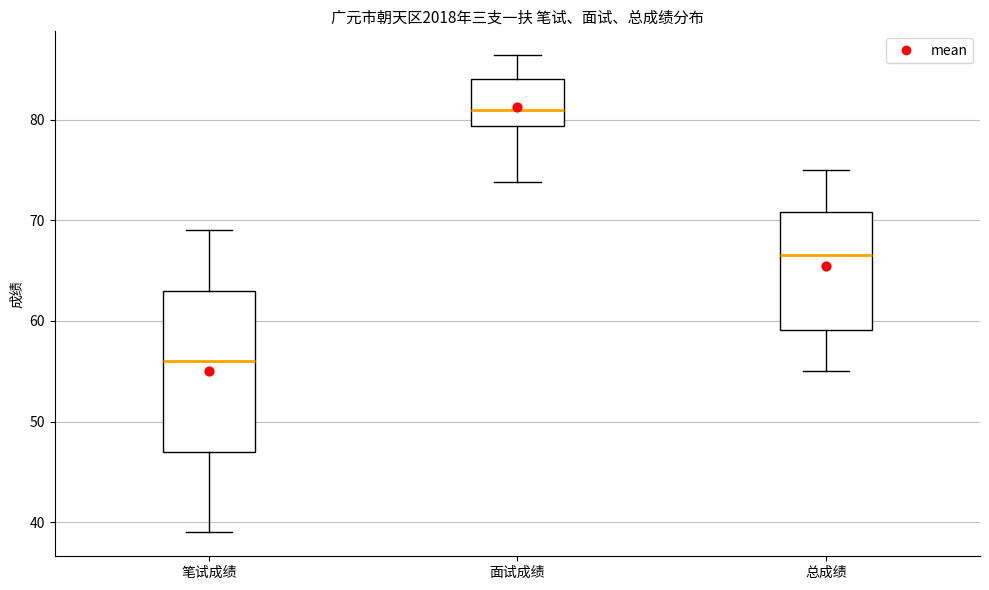

Reading left to right, transcribe this box plot: for each box, give where its median line is, the range the box spans, and where its two whiskers end, as read against the y-axis. The values are not printed on the chart, so give them approximately, as read against the axis.

笔试成绩: median 56, box 47 to 63, whiskers 39 to 69
面试成绩: median 81, box 79 to 84, whiskers 74 to 86
总成绩: median 67, box 59 to 71, whiskers 55 to 75